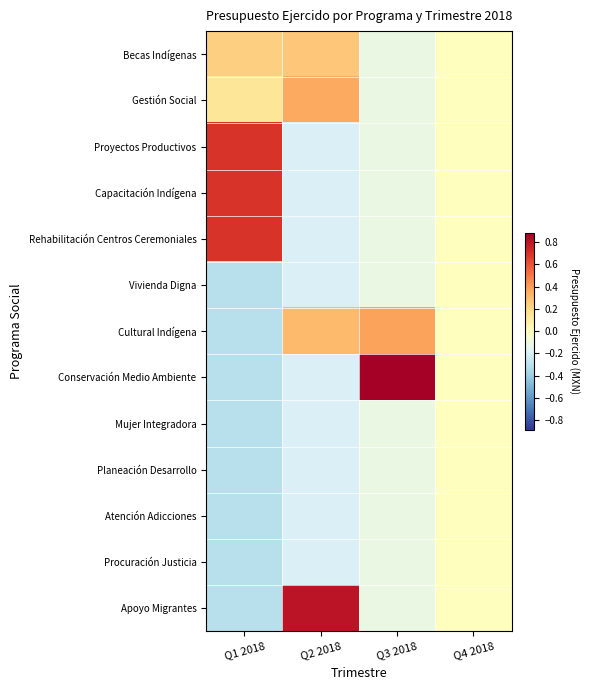

List the series in order of their peak value, highest first.

Conservación Medio Ambiente, Apoyo Migrantes, Proyectos Productivos, Capacitación Indígena, Rehabilitación Centros Ceremoniales, Cultural Indígena, Gestión Social, Becas Indígenas, Vivienda Digna, Mujer Integradora, Planeación Desarrollo, Atención Adicciones, Procuración Justicia